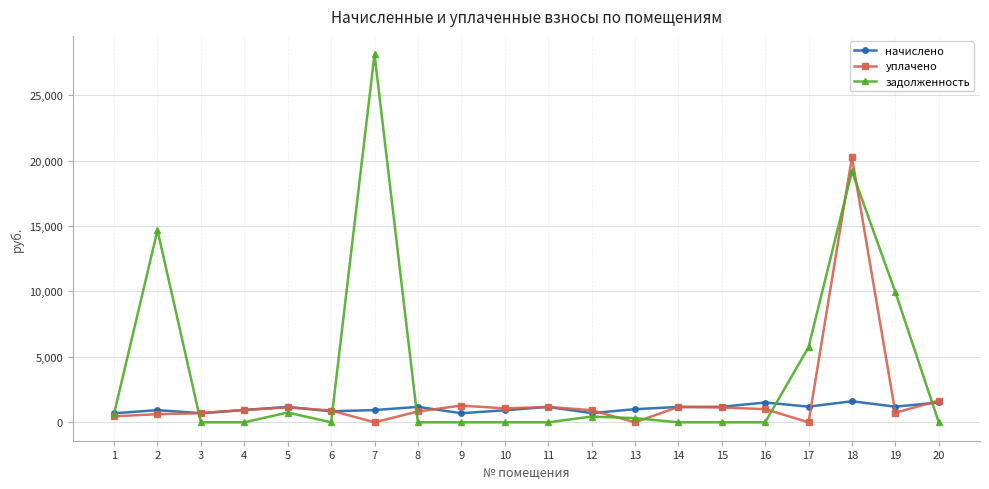

What is the maximum value for начислено?

1608.9